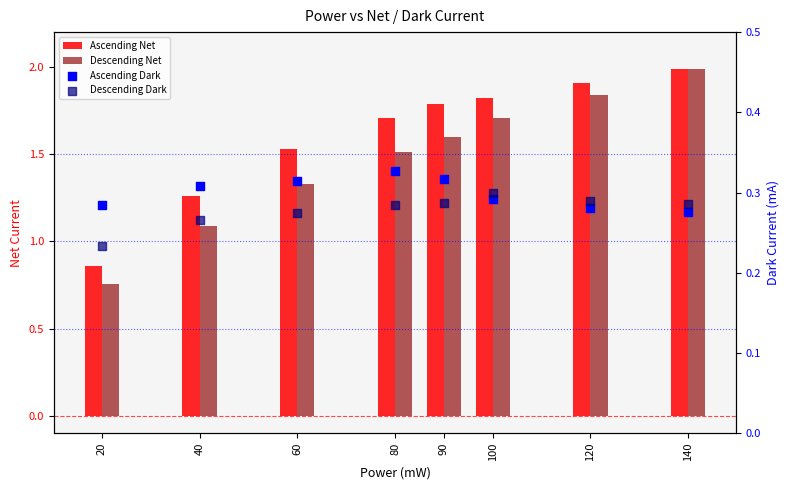

At how many categories does at least one series exceed 0?

8